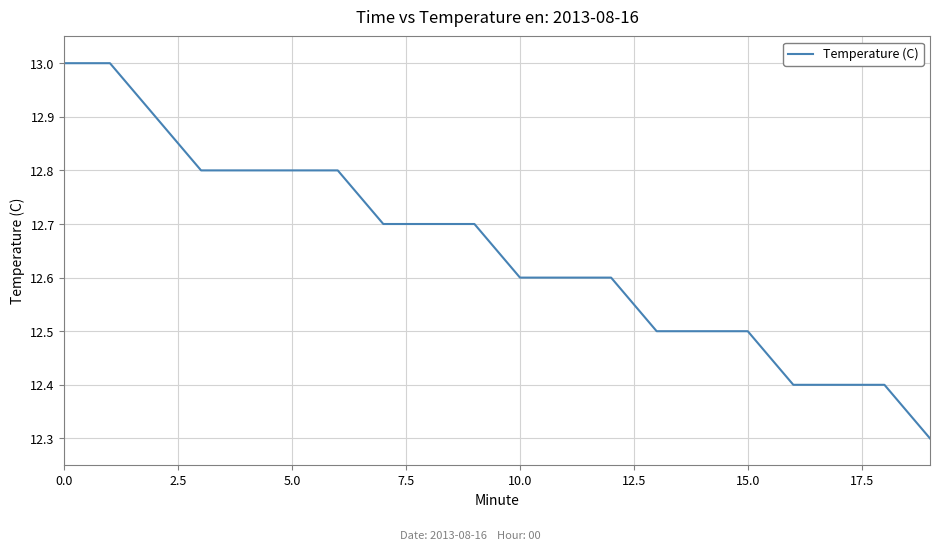

What is the greatest value displayed?

13.0